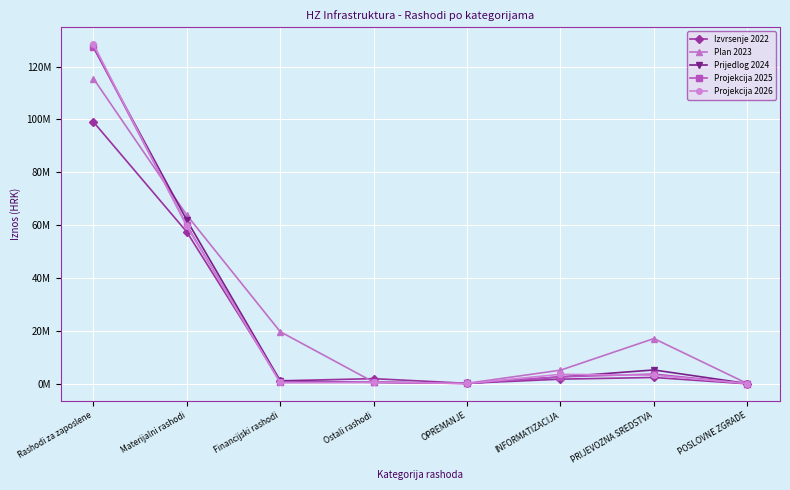

At which category is the sum across all series the highest?

Rashodi za zaposlene